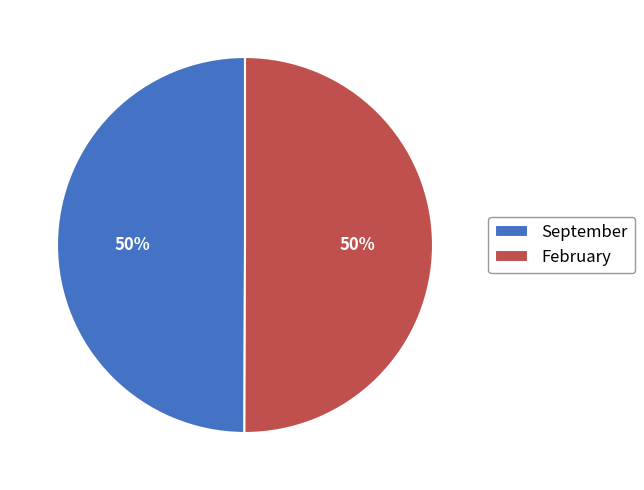

What percentage is the September slice, to the nearest percent?

50%